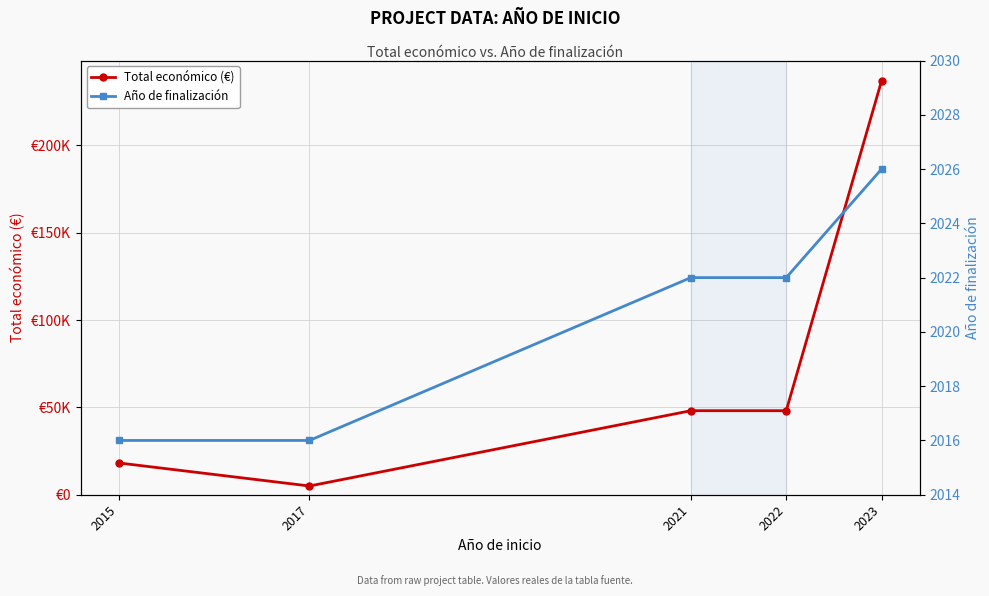

At which category is the sum across all series the highest?

2023